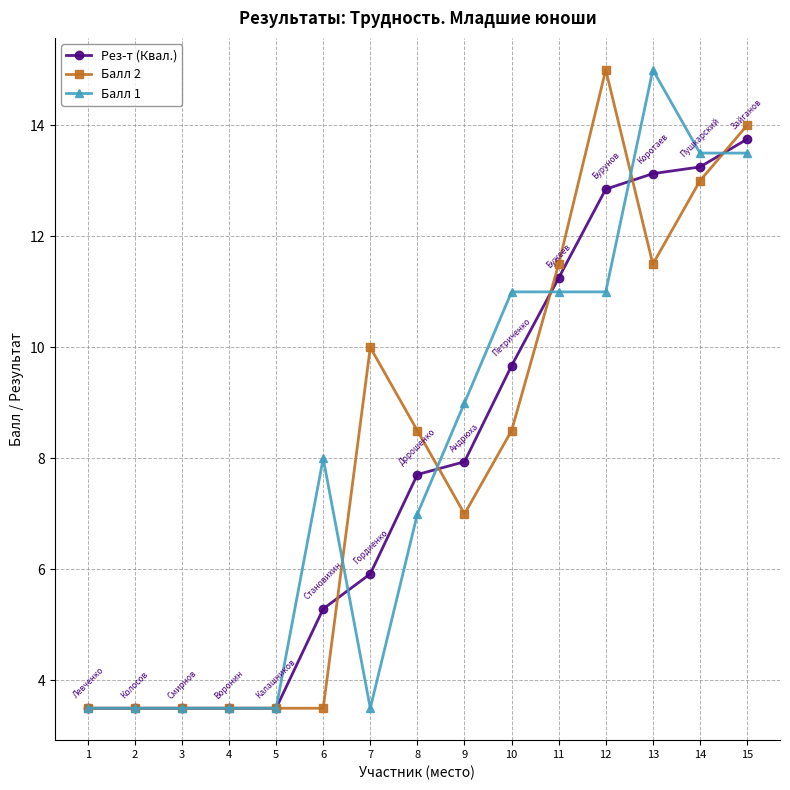

What is the sum of the Балл 1 values at 3 and 13?

18.5